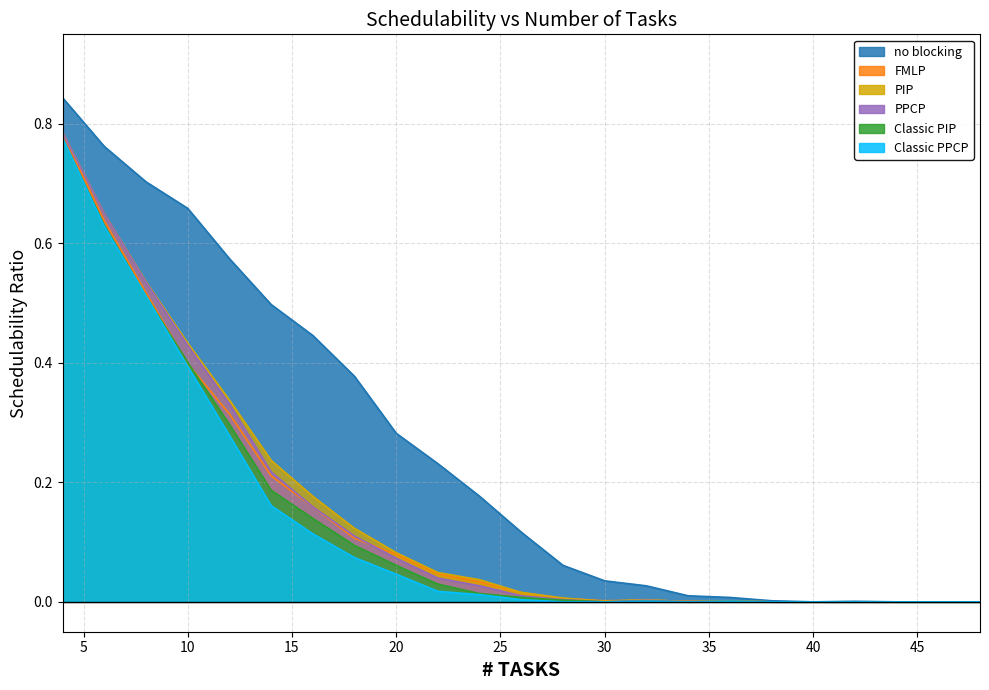

Does the chart have visible grid lines?

Yes